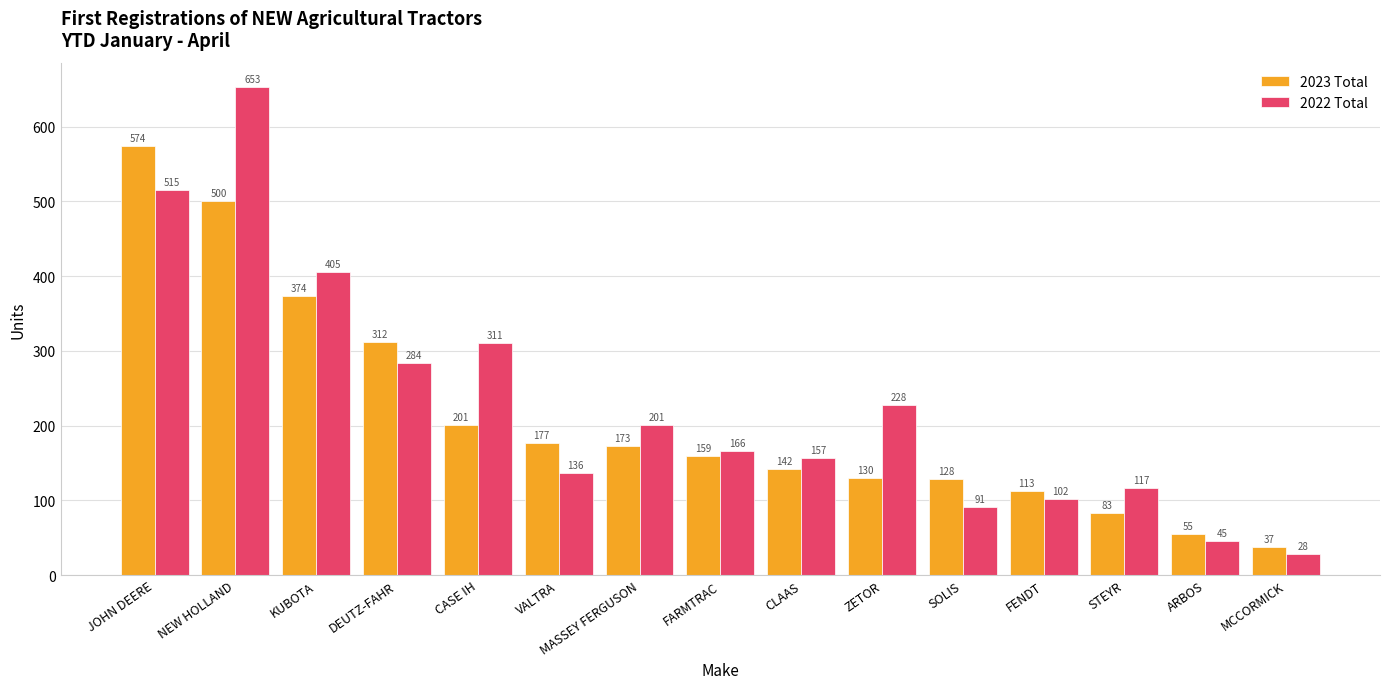

What position from the right is STEYR?

3